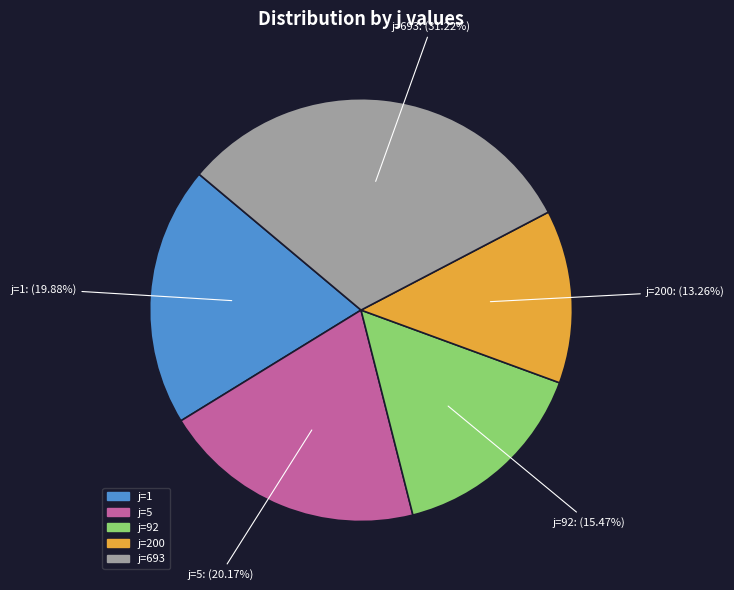

Does any single category account for the majority?

No